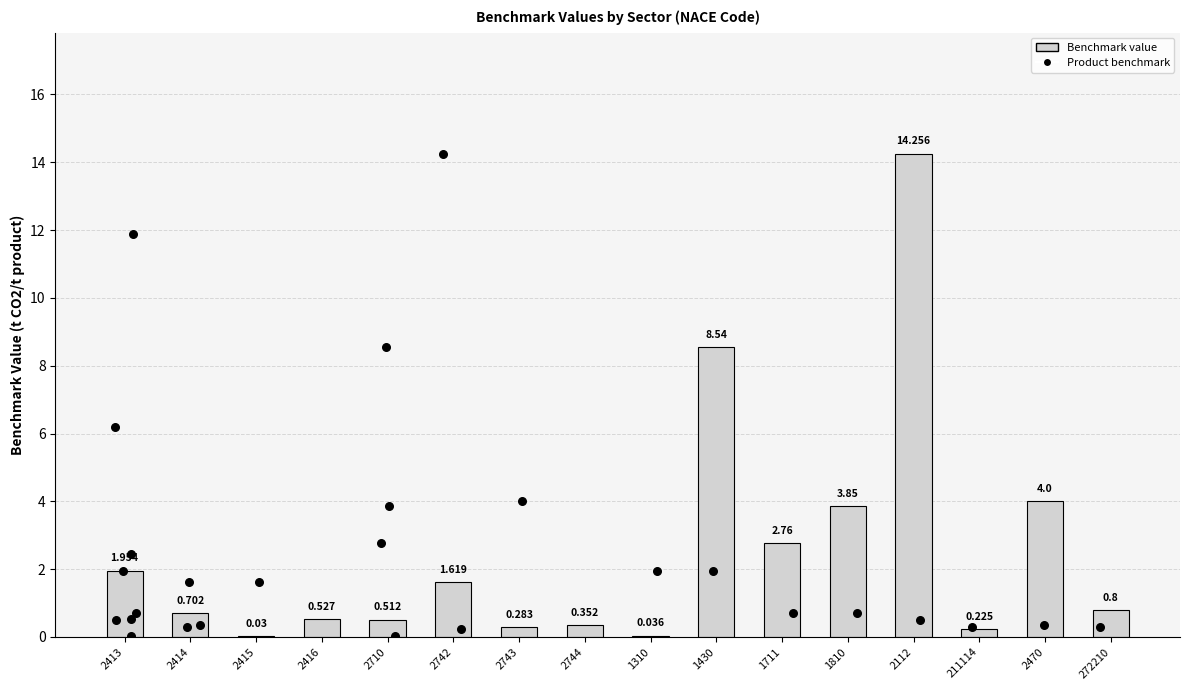

Between 211114 and 2112, which is larger?

2112